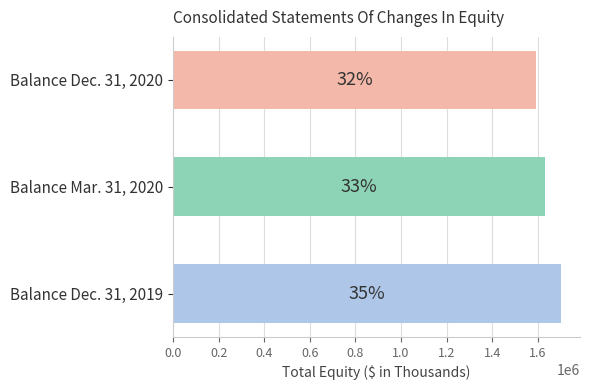

What is the smallest value displayed?

1592380